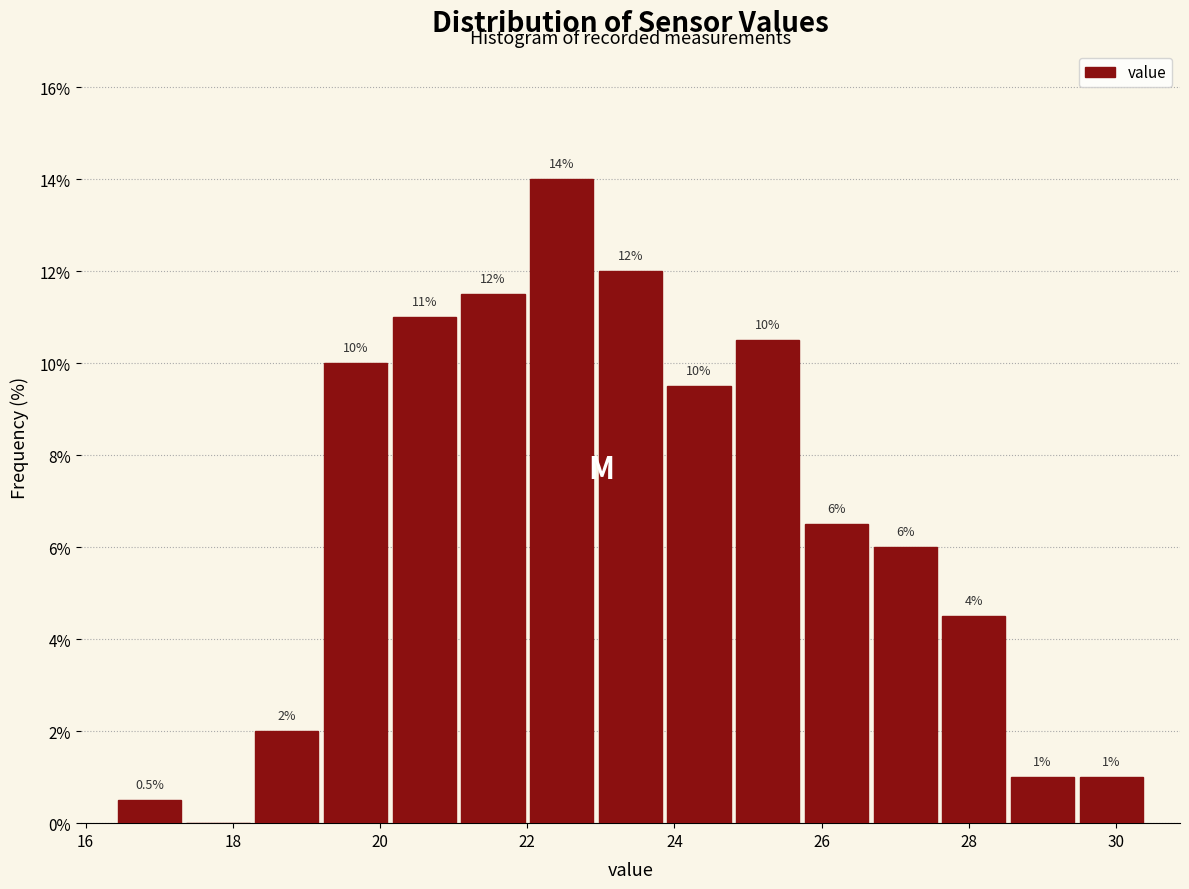

Which range on the x-axis has the tallest bar?

22.0 to 23.0